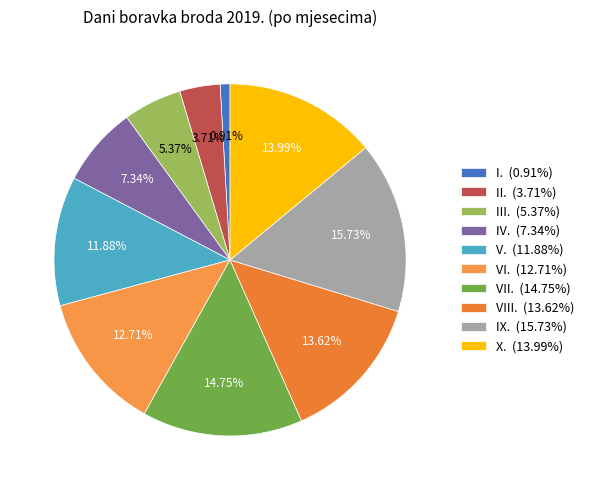

What is the smallest slice in the pie chart?

I.